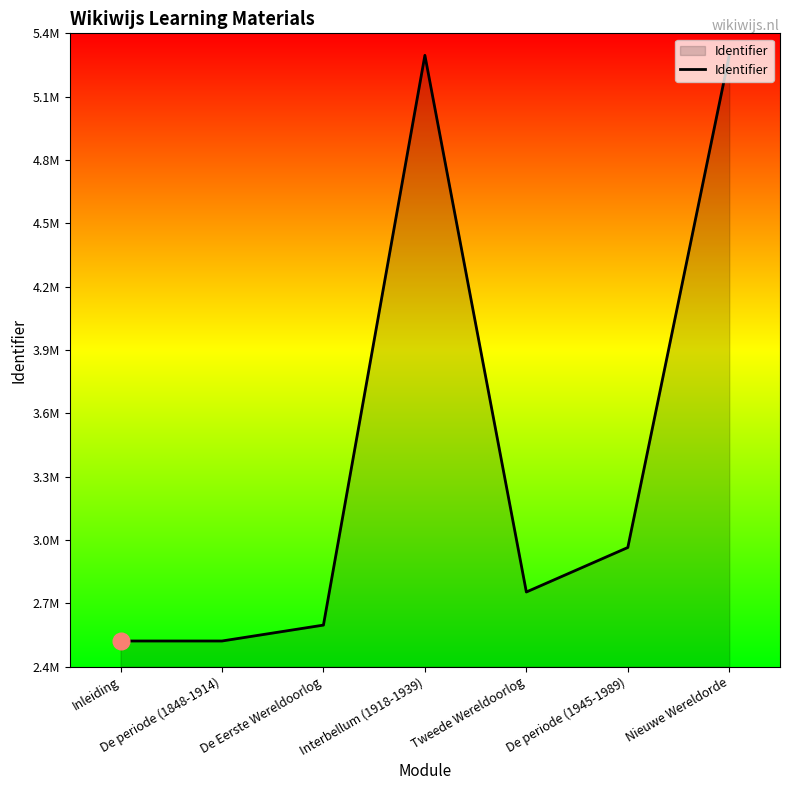

Does the chart have visible grid lines?

No